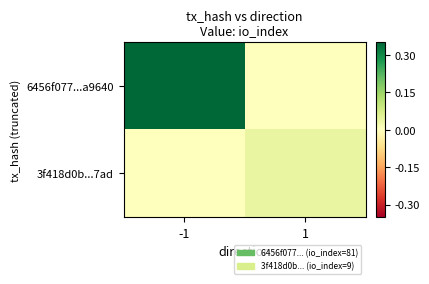

Between -1 and 1, which series saw the biggest shift?

6456f077...a9640